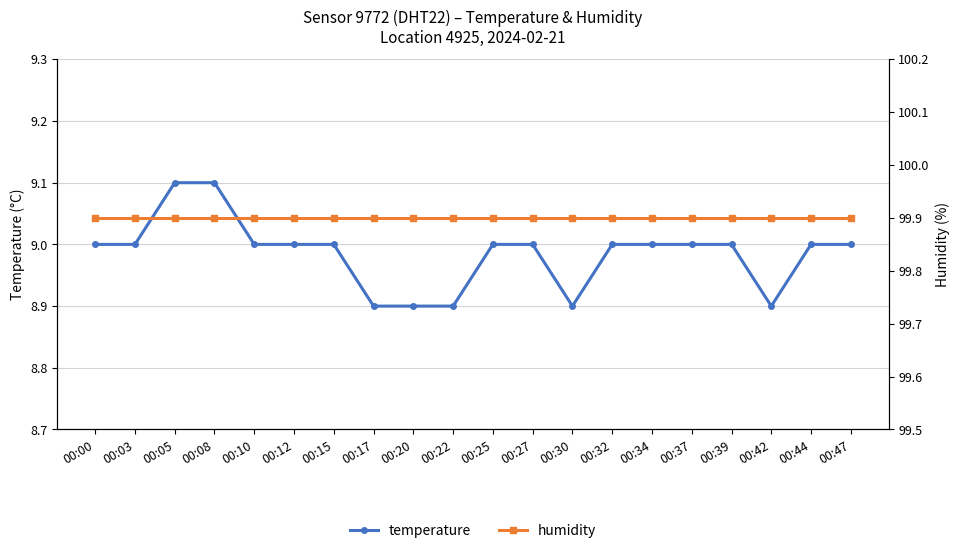

Reading left to right, extract all data points from this chart.

temperature: 00:00=9.0	00:03=9.0	00:05=9.1	00:08=9.1	00:10=9.0	00:12=9.0	00:15=9.0	00:17=8.9	00:20=8.9	00:22=8.9	00:25=9.0	00:27=9.0	00:30=8.9	00:32=9.0	00:34=9.0	00:37=9.0	00:39=9.0	00:42=8.9	00:44=9.0	00:47=9.0
humidity: 00:00=99.9	00:03=99.9	00:05=99.9	00:08=99.9	00:10=99.9	00:12=99.9	00:15=99.9	00:17=99.9	00:20=99.9	00:22=99.9	00:25=99.9	00:27=99.9	00:30=99.9	00:32=99.9	00:34=99.9	00:37=99.9	00:39=99.9	00:42=99.9	00:44=99.9	00:47=99.9